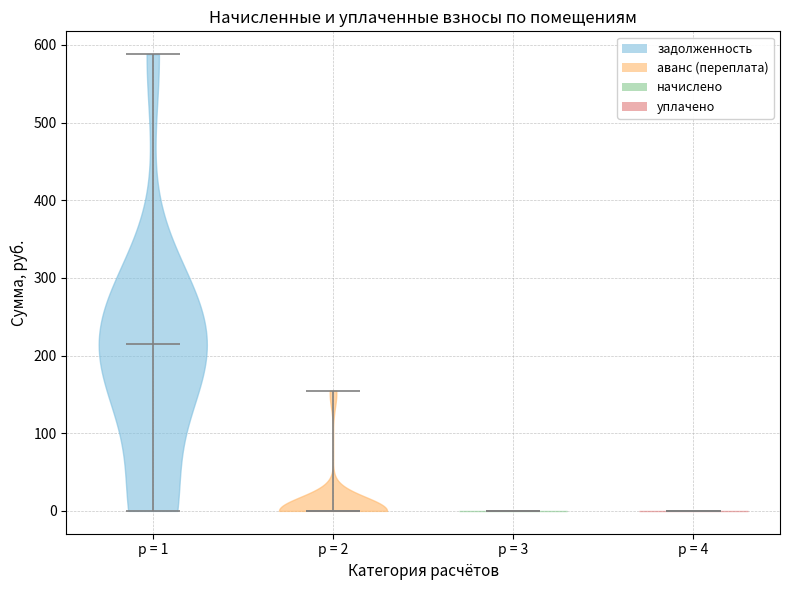

Reading left to right, read every violin against the y-axis: where its median line is, and the lowest and highest points it reaches. The values are not printed on the chart, so give them approximately, as read against the axis.

p = 1: median line 220, lowest point 0, highest point 590
p = 2: median line 0, lowest point 0, highest point 150
p = 3: median line 0, lowest point 0, highest point 0
p = 4: median line 0, lowest point 0, highest point 0